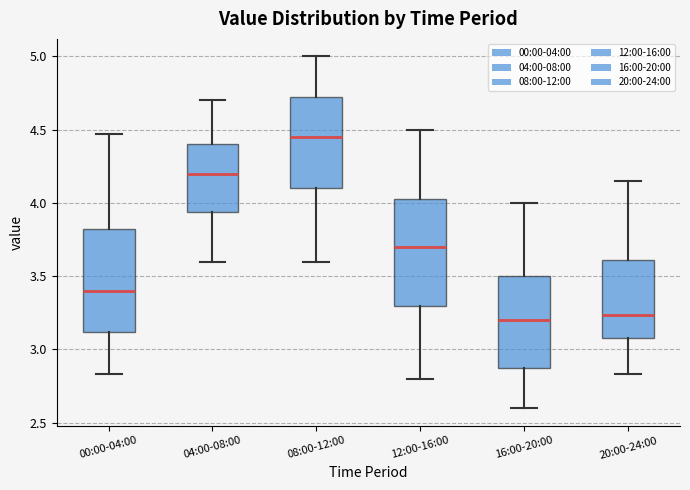

Where is the lower edge of the box for 08:00-12:00 on the y-axis? The values are not printed on the chart, so give them approximately, as read against the axis.

4.10